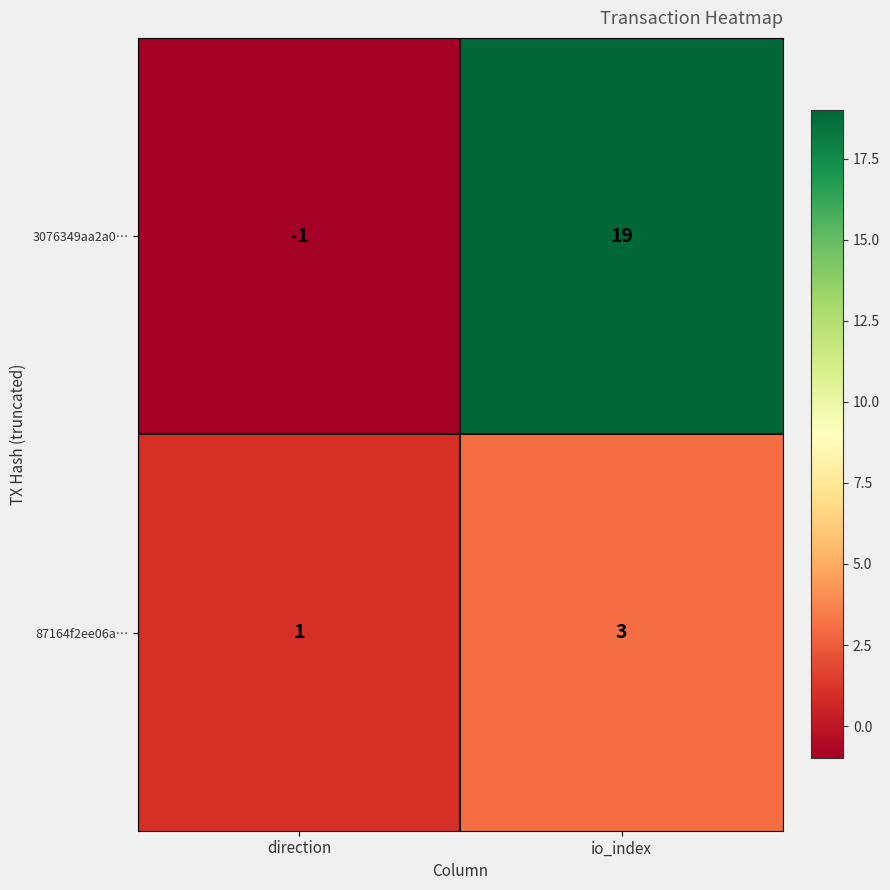

How many negative values does the 3076349aa2a0… series have?

1